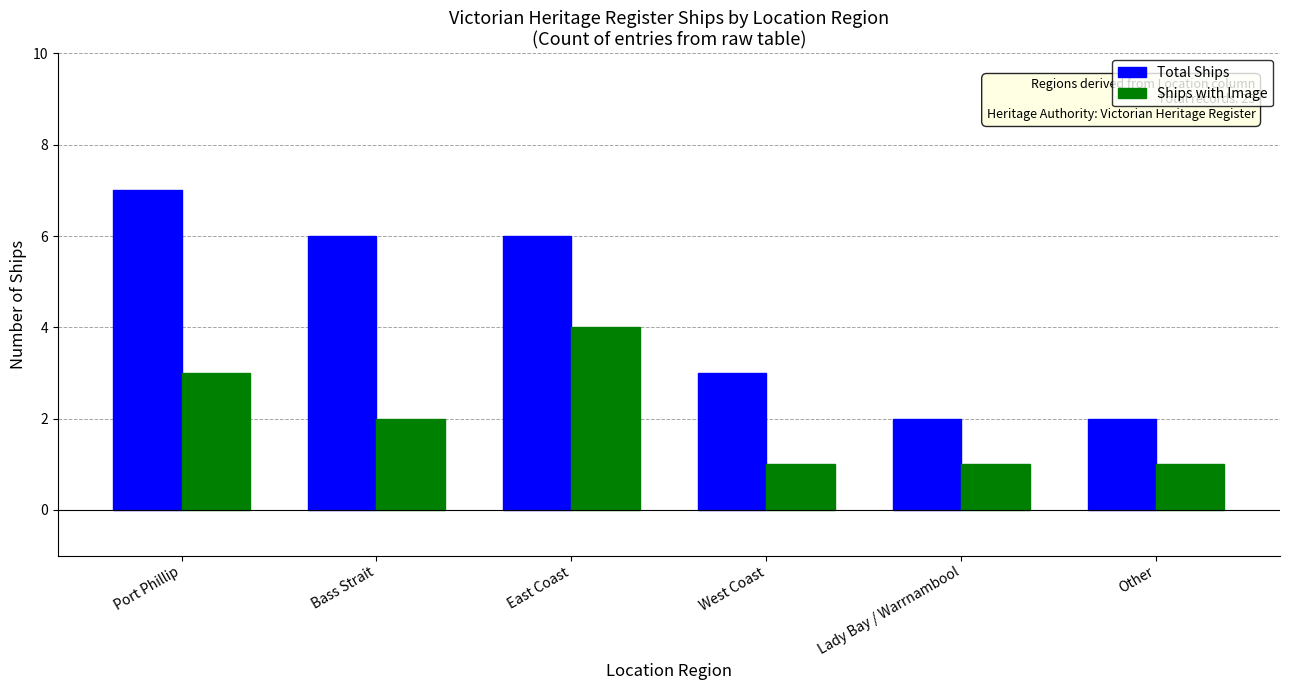

What is the sum of the Ships with Image values at Bass Strait and Lady Bay / Warrnambool?

3